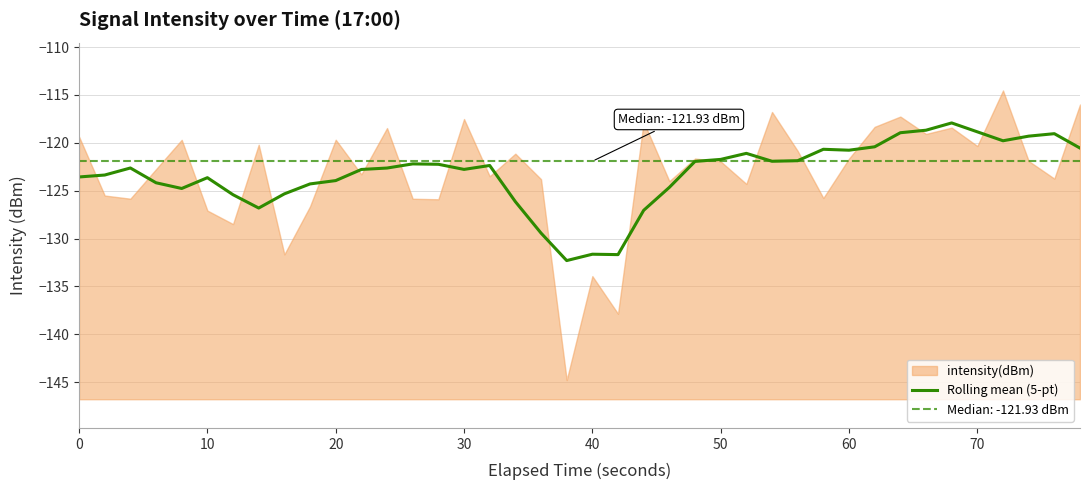

What is the lowest value of the Rolling mean (5-pt) series?

-132.3